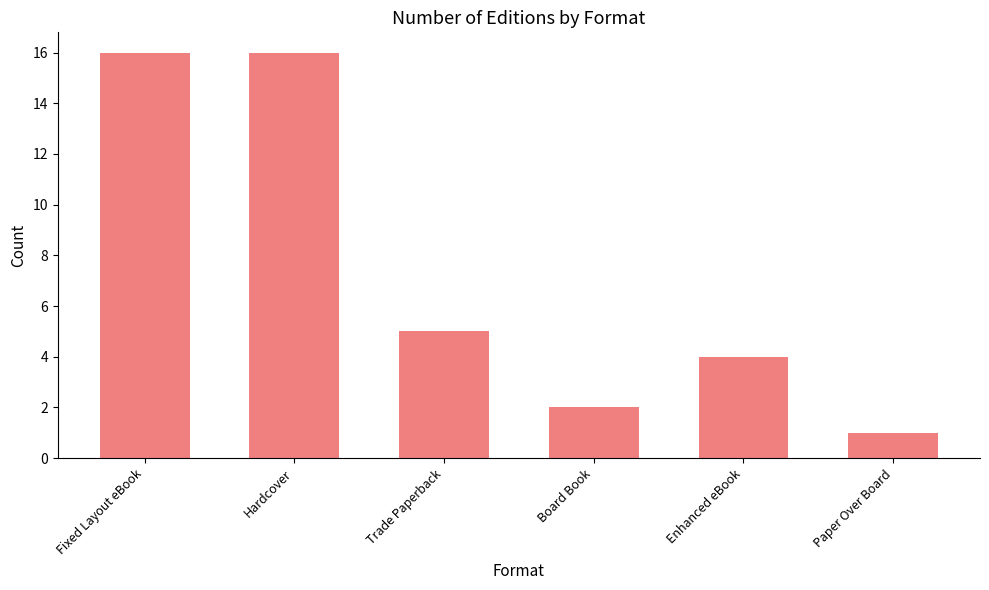

Read the value at Trade Paperback, to the nearest 5.

5